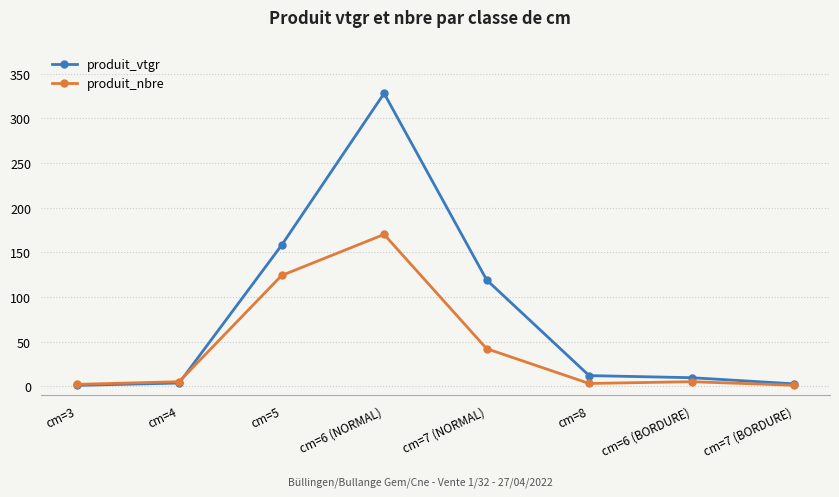

Does the chart have visible grid lines?

Yes